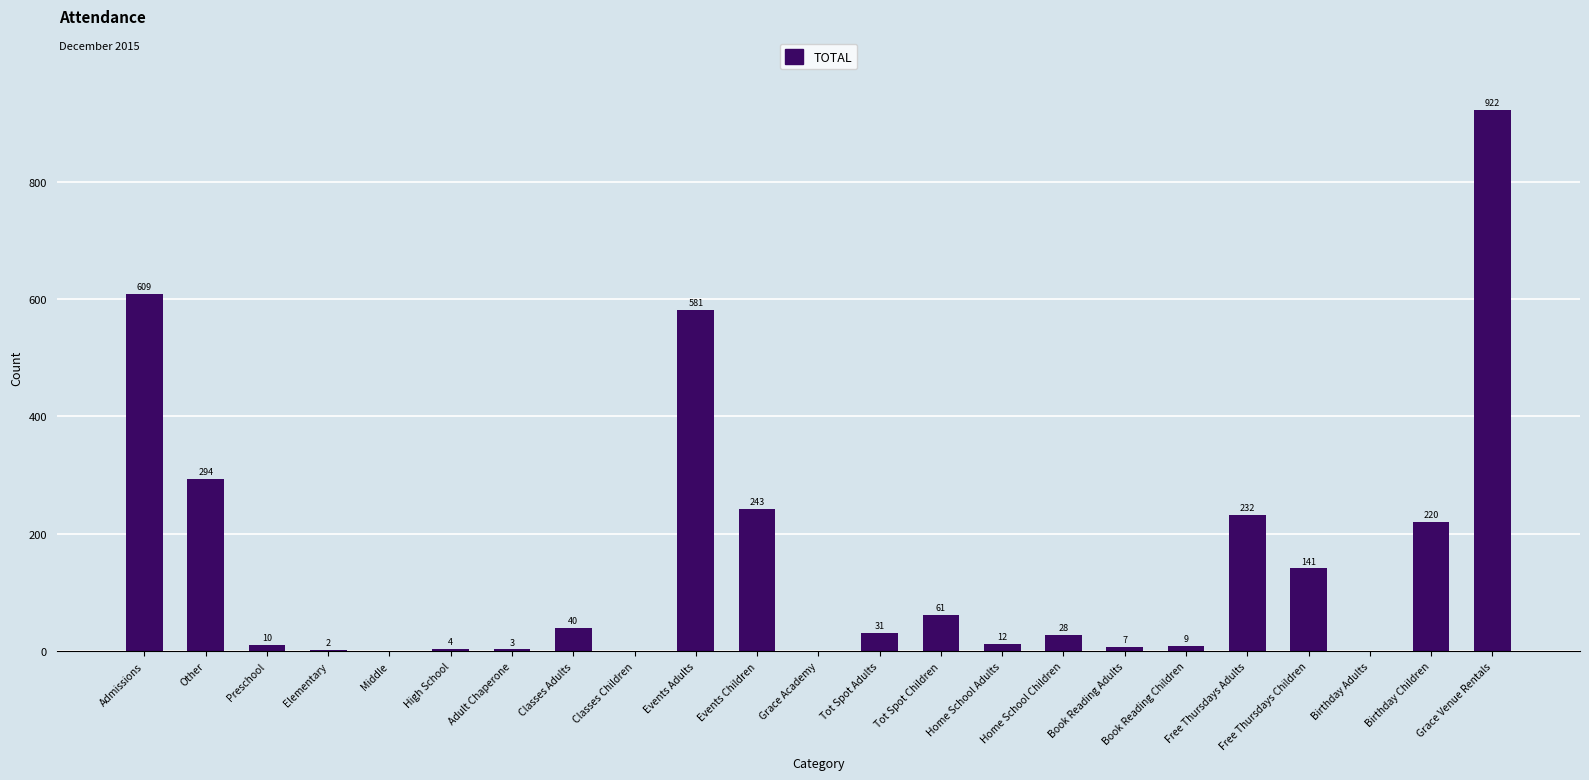

Reading left to right, extract all data points from this chart.

609	294	10	2	0	4	3	40	0	581	243	0	31	61	12	28	7	9	232	141	0	220	922